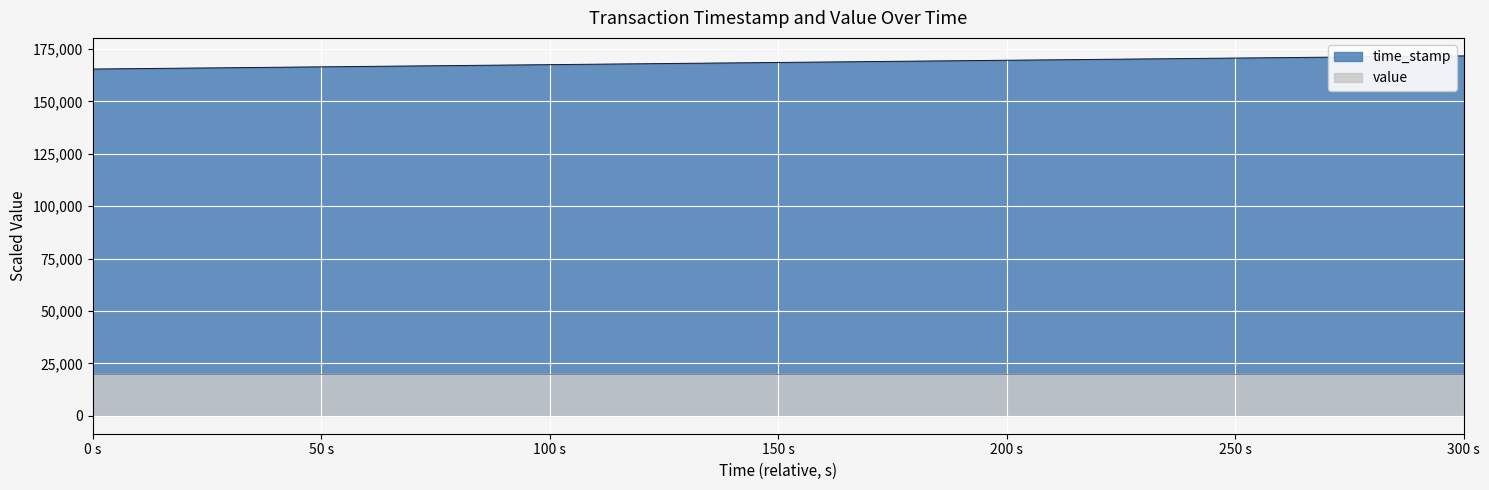

True or false: the data shows 242738.8 at 1696603493.

False